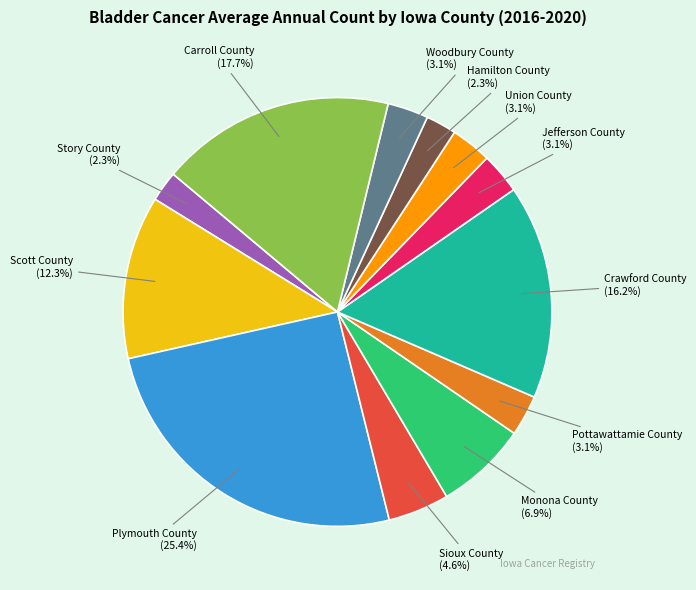

Combined, what portion of the pie is Woodbury County and Hamilton County?

5.4%